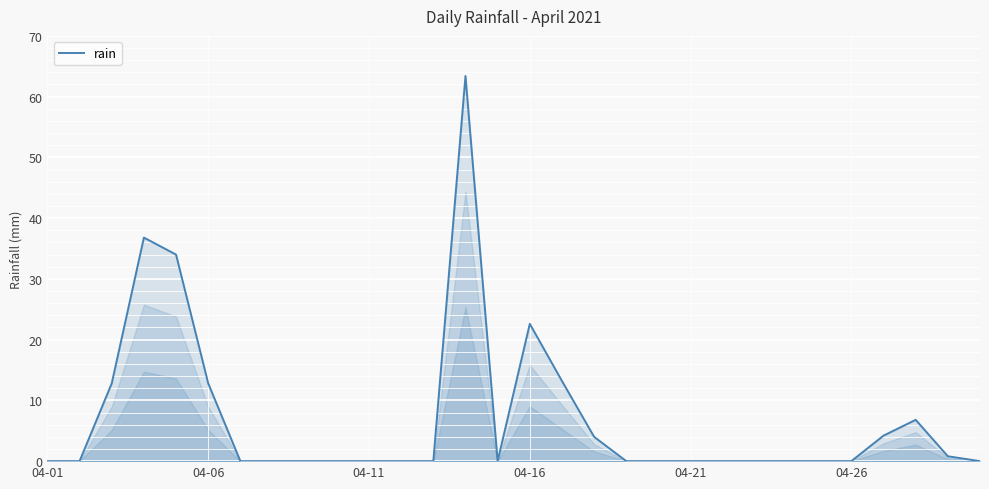

Does the chart have visible grid lines?

Yes